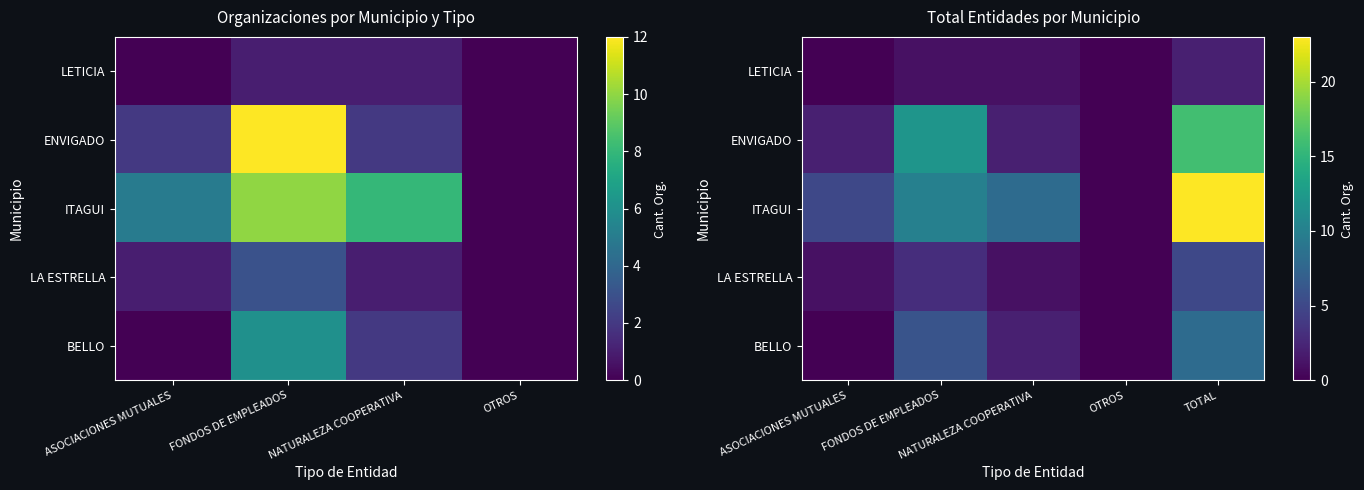

Is it true that LA ESTRELLA equals 5 at TOTAL?

True